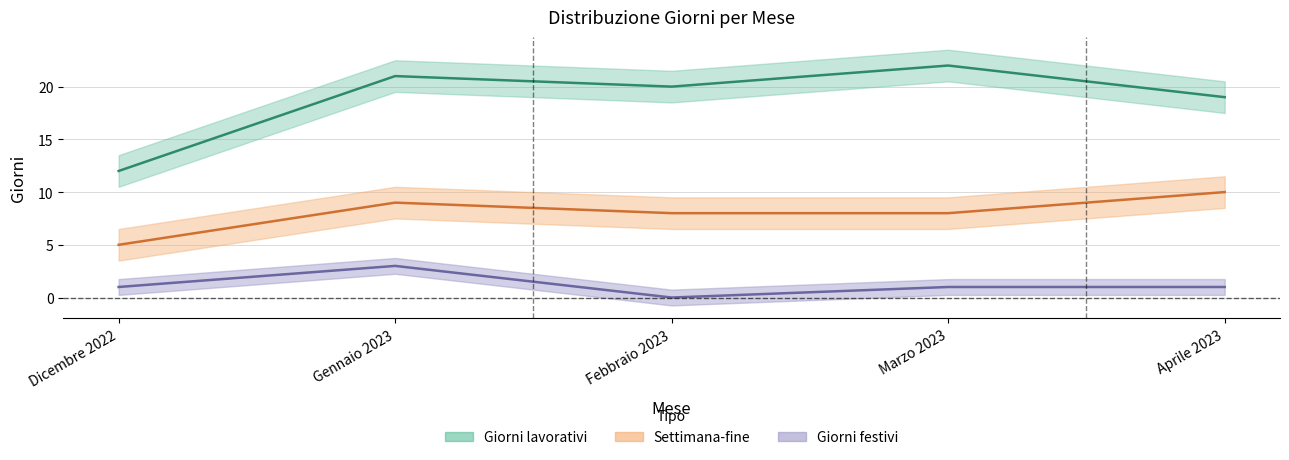

At which label does Giorni lavorativi reach its minimum?

Dicembre 2022